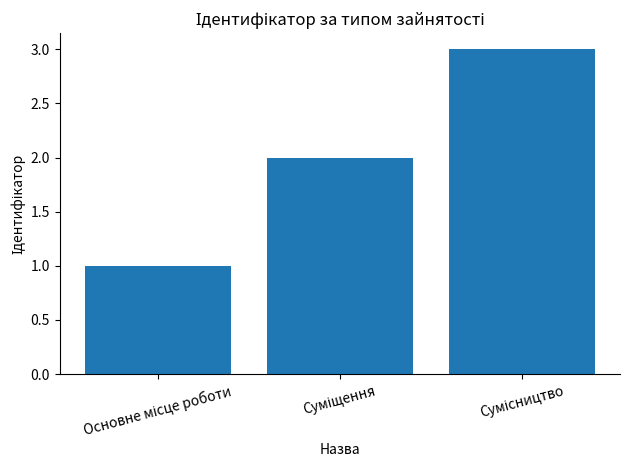

How many distinct data groups are displayed?

1